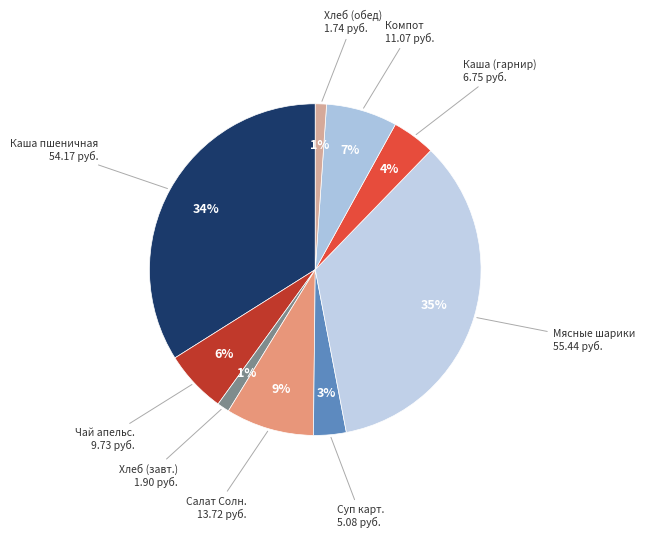

To the nearest percent, what is the difference between the largest and smallest slice percentages?

34%